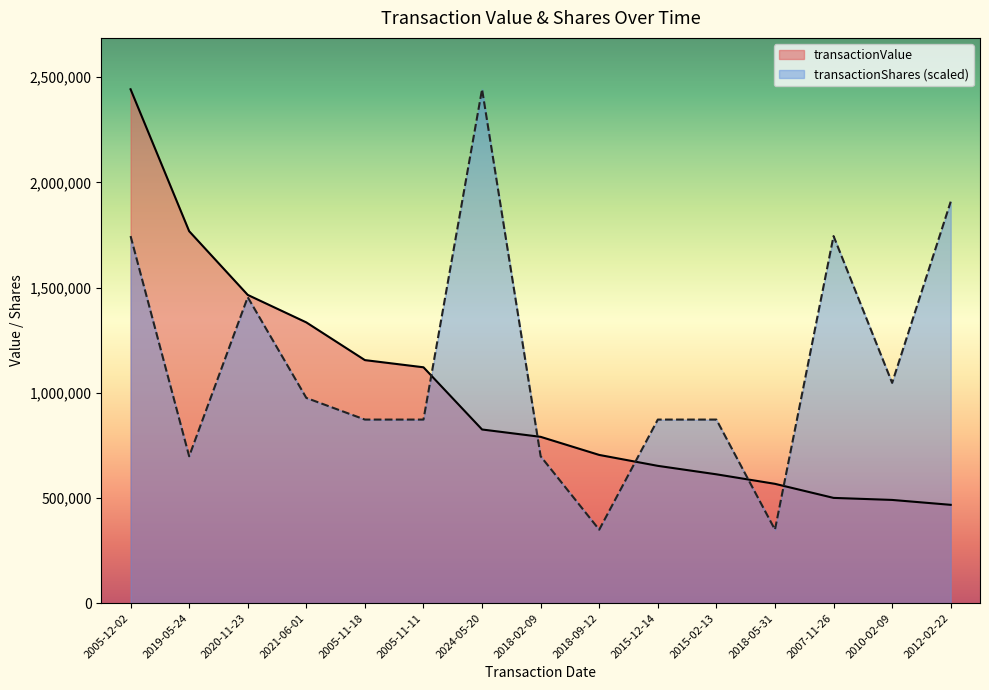

True or false: transactionShares has a value of 402052.6 at 2012-02-22.

False